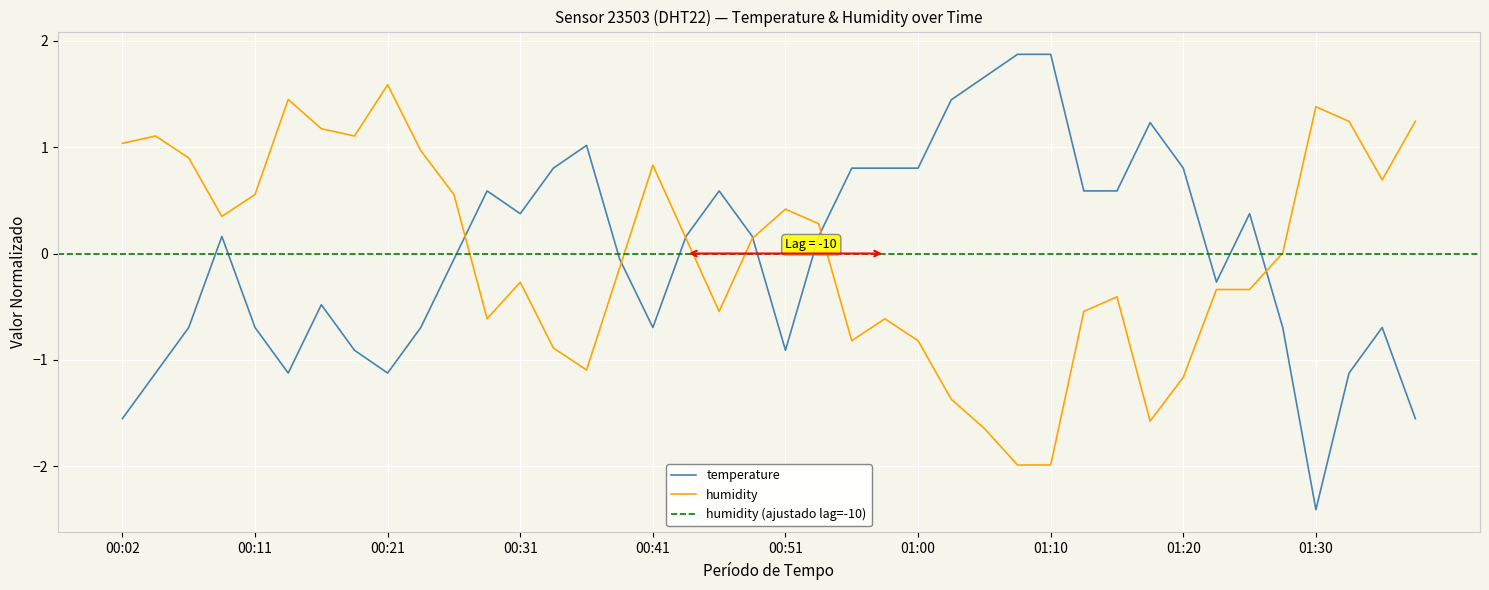

At how many categories does at least one series exceed 0?

38